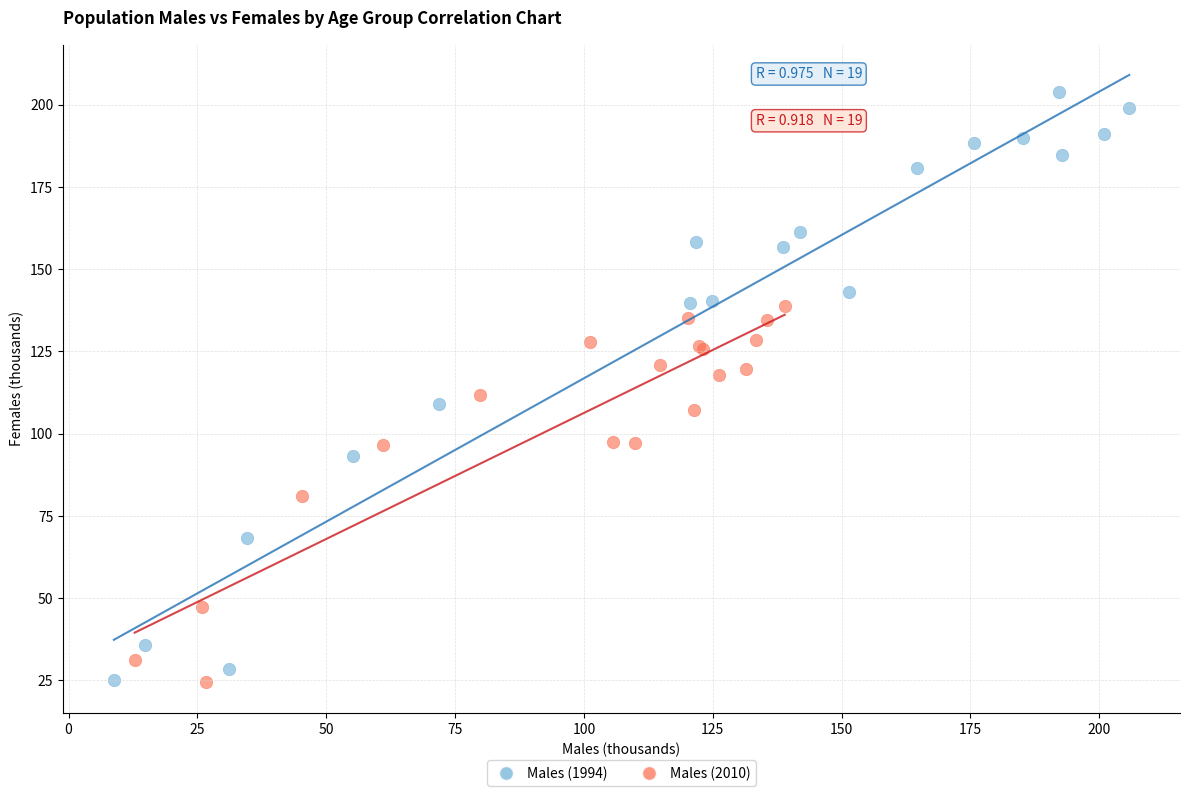

Which series reaches the maximum Y coordinate?

Males (1994)